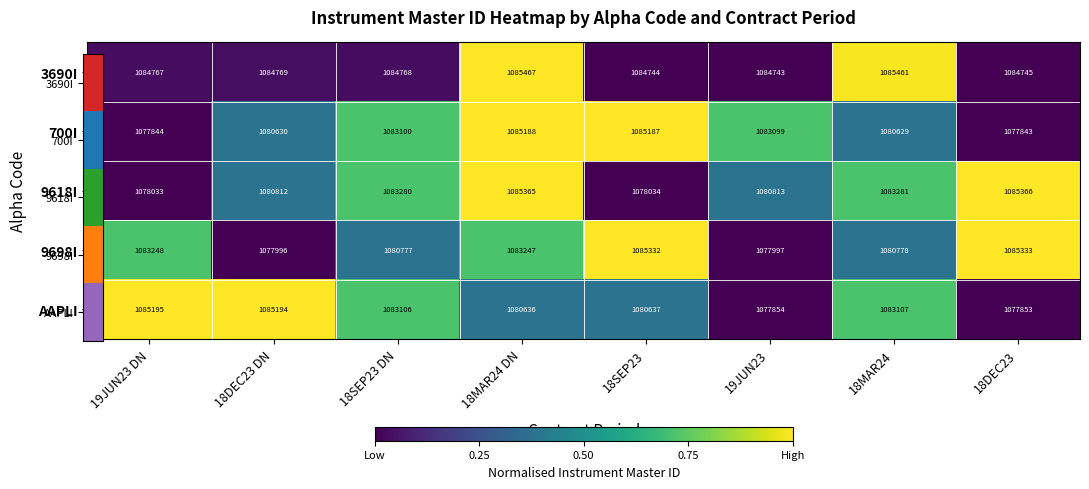

Which category has the highest value across all series?

18MAR24 DN